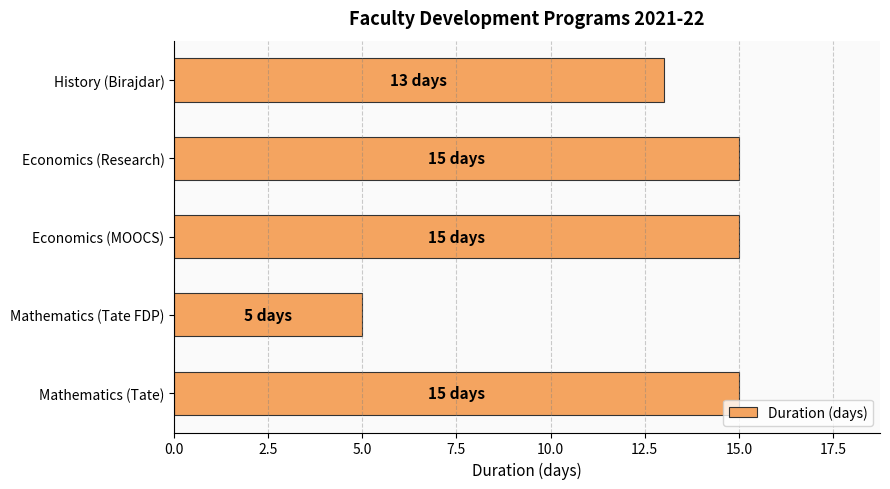

Is it true that the value at Economics (MOOCS) is 15?

True